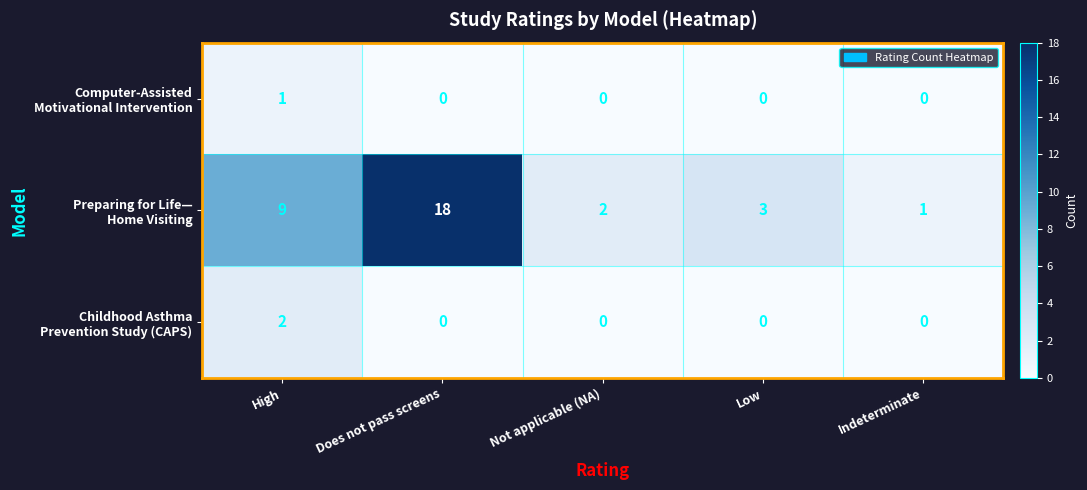

At which category does the chart reach its peak across all series?

Does not pass screens